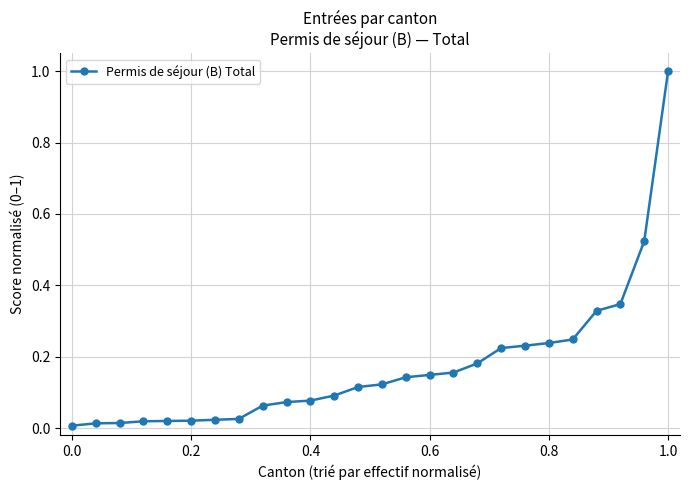

How many lines are shown in the chart?

1